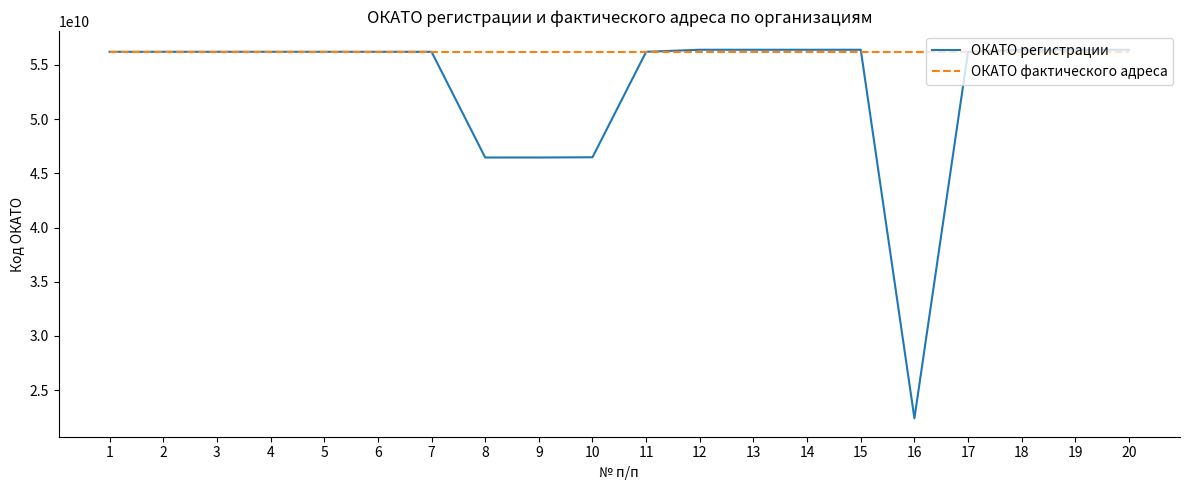

At 9, list the series in order from largest to smallest.

ОКАТО фактического адреса, ОКАТО регистрации